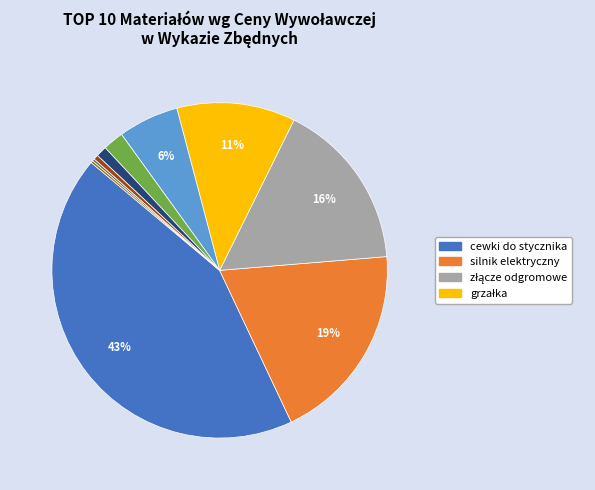

To the nearest percent, what is the average slice percentage?

10%